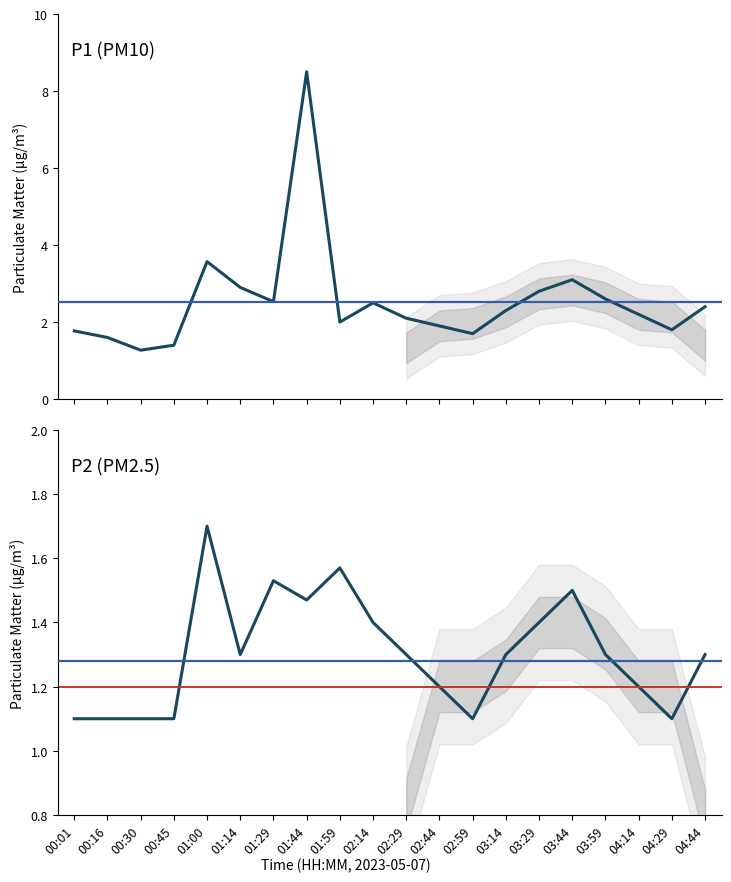

Reading right to left, list all the values displayed in this chart.

P1: 2.4	1.8	2.2	2.6	3.1	2.8	2.3	1.7	1.9	2.1	2.5	2.0	8.5	2.5	2.9	3.6	1.4	1.3	1.6	1.8
P2: 1.3	1.1	1.2	1.3	1.5	1.4	1.3	1.1	1.2	1.3	1.4	1.6	1.5	1.5	1.3	1.7	1.1	1.1	1.1	1.1